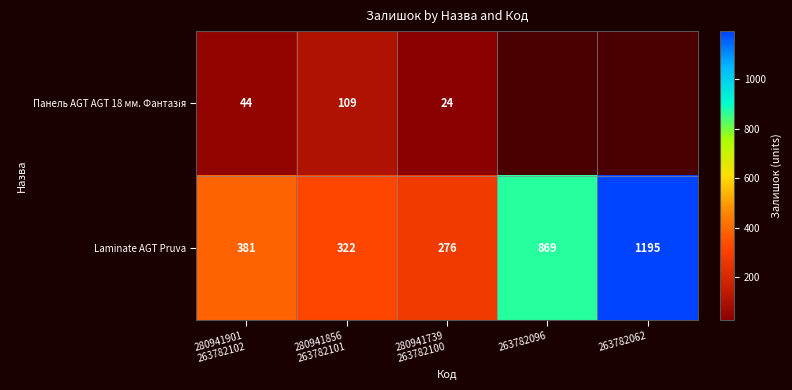

The Laminate AGT Pruva series shows 1808 at 263782062. True or false?

False